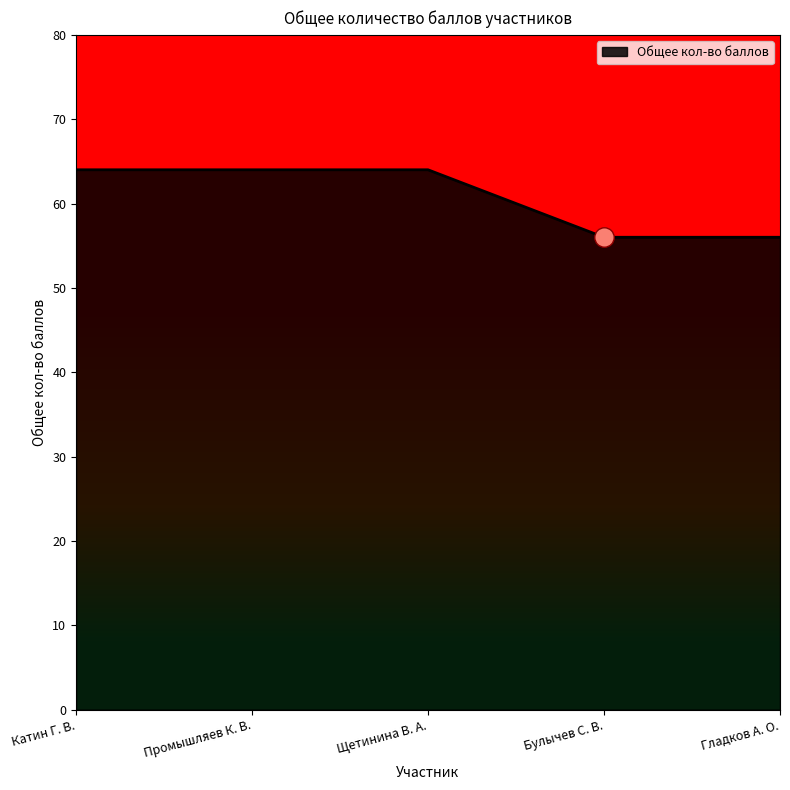

What is the smallest value displayed?

56